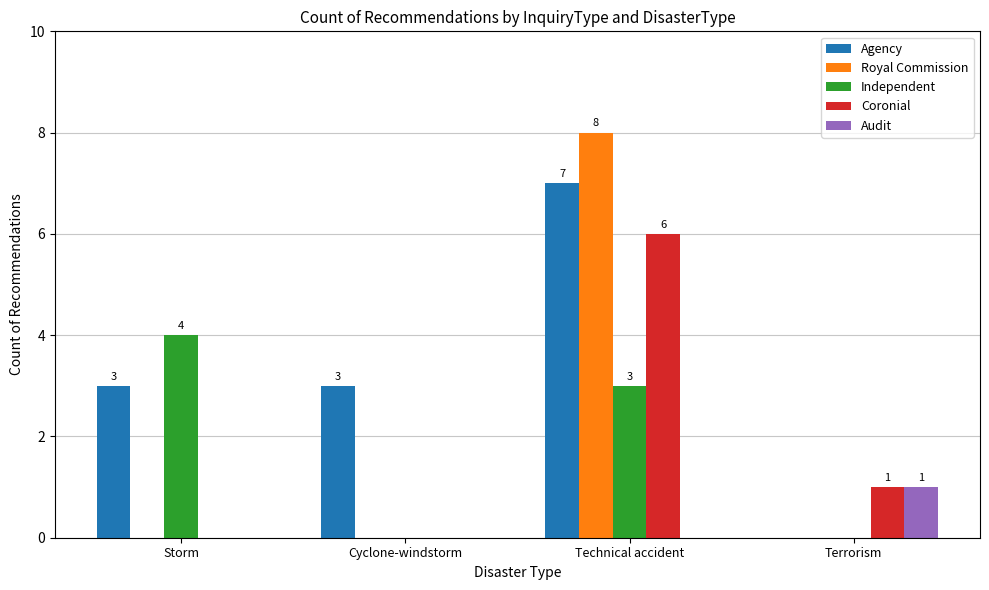

Which series has the widest spread of values?

Royal Commission